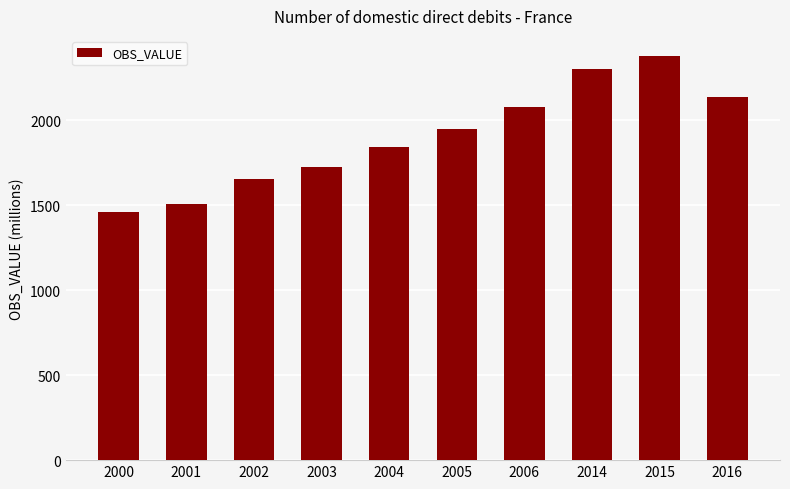

Reading right to left, transcribe all the data shown in this chart.

2136.2	2377.0	2303.6	2077.3	1949.7	1842.3	1726.8	1655.6	1505.0	1461.9